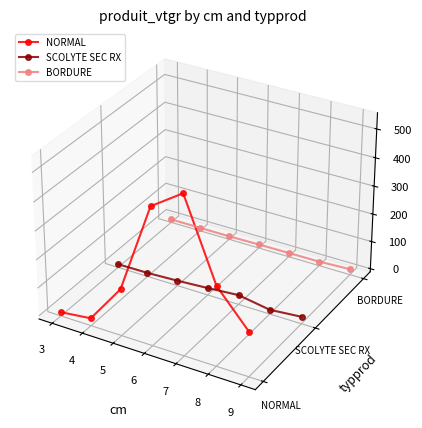

At which label is BORDURE closest to 0?

3